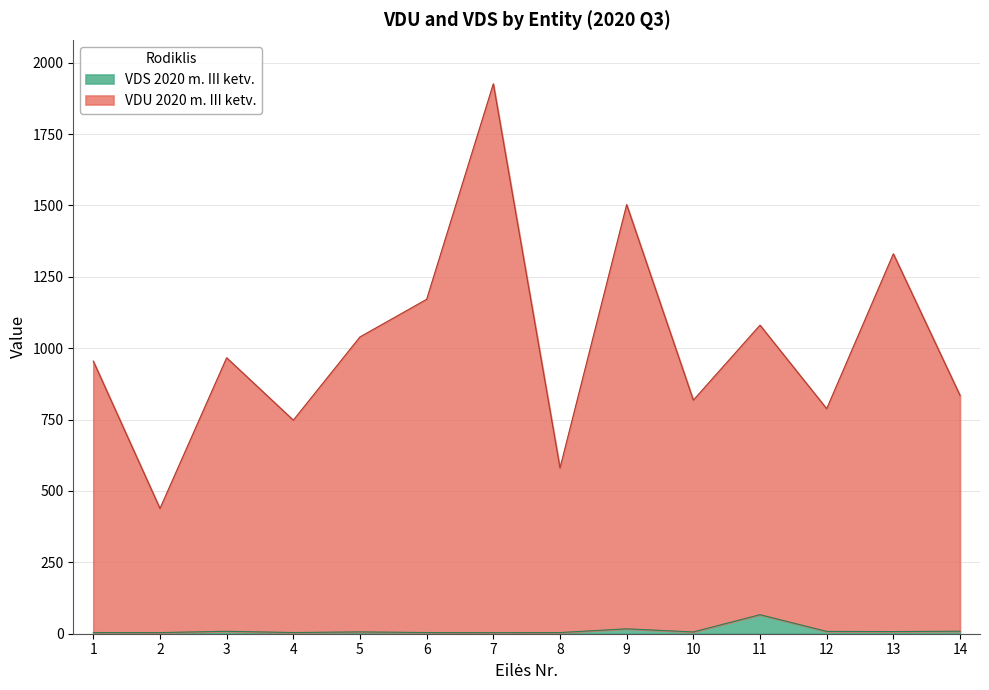

Reading left to right, what are all the values shown in this chart?

VDU 2020 m. III ketv.: 1=954.7	2=438.6	3=966.4	4=747.9	5=1039.4	6=1171.1	7=1925.8	8=580.4	9=1502.7	10=818.0	11=1080.6	12=788.0	13=1330.5	14=834.6
VDS 2020 m. III ketv.: 1=4.1	2=4.0	3=8.5	4=4.1	5=6.4	6=4.1	7=3.8	8=4.1	9=17.1	10=6.2	11=66.7	12=8.0	13=7.5	14=8.7